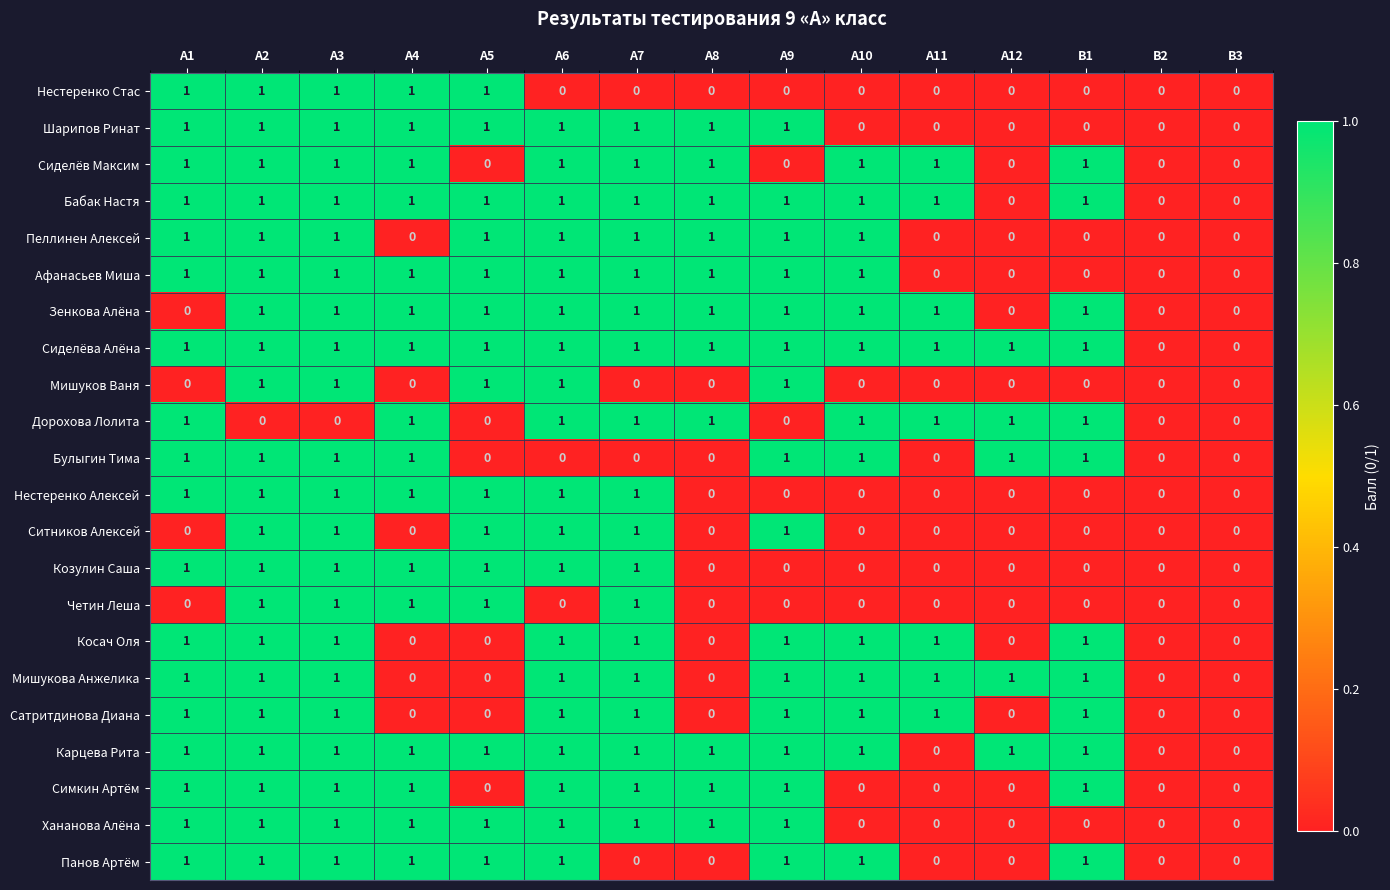

Is the value of Сиделёва Алёна at А3 greater than the value of Четин Леша at А10?

Yes